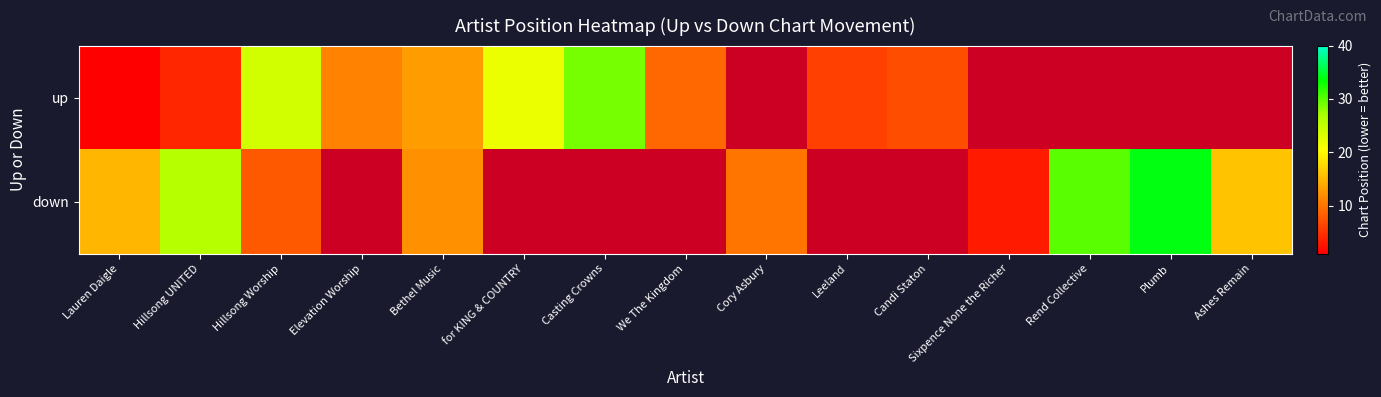

How many positive values does the up series have?

10